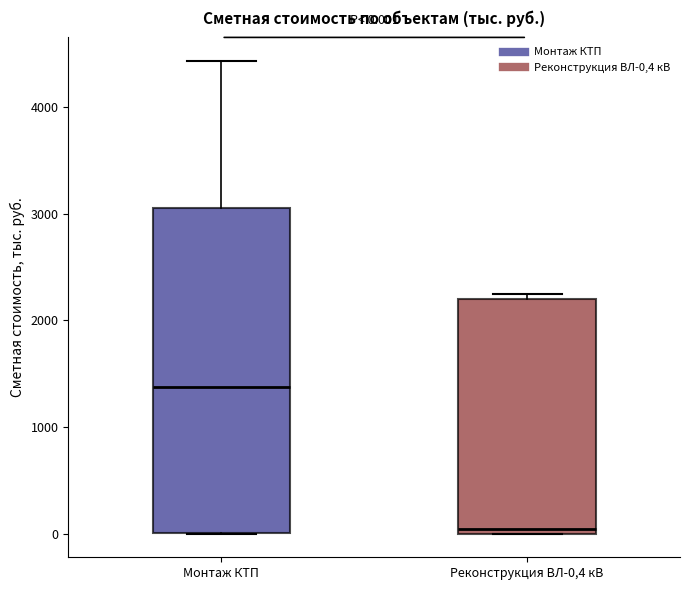

Which box is the tallest, from its lower edge to its upper edge?

Монтаж КТП